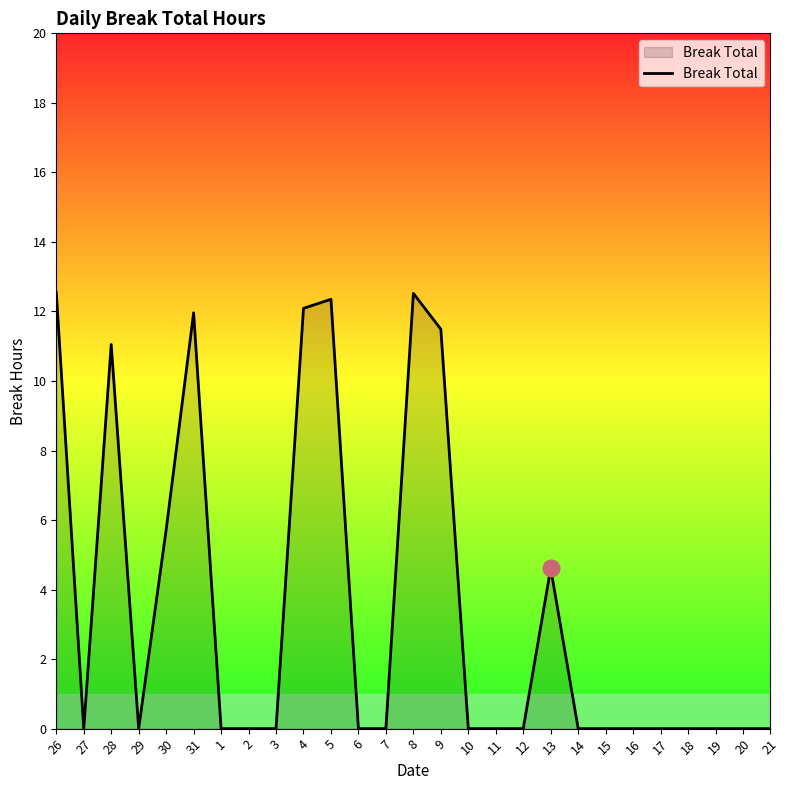

Does the chart display data point markers on the line(s)?

No